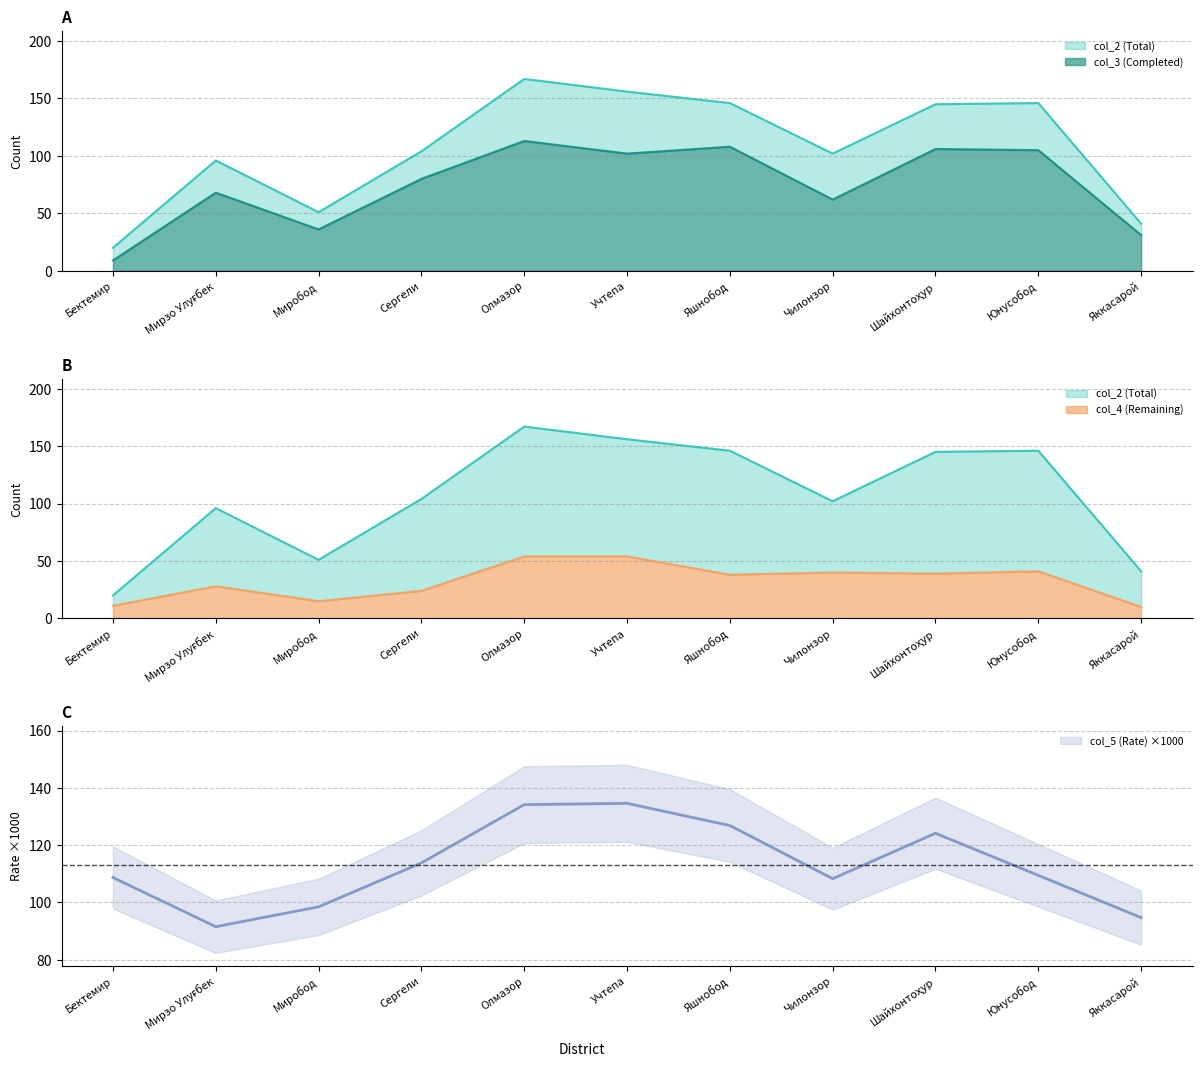

True or false: col_2 (Total) and col_4 (Remaining) intersect in this chart.

False